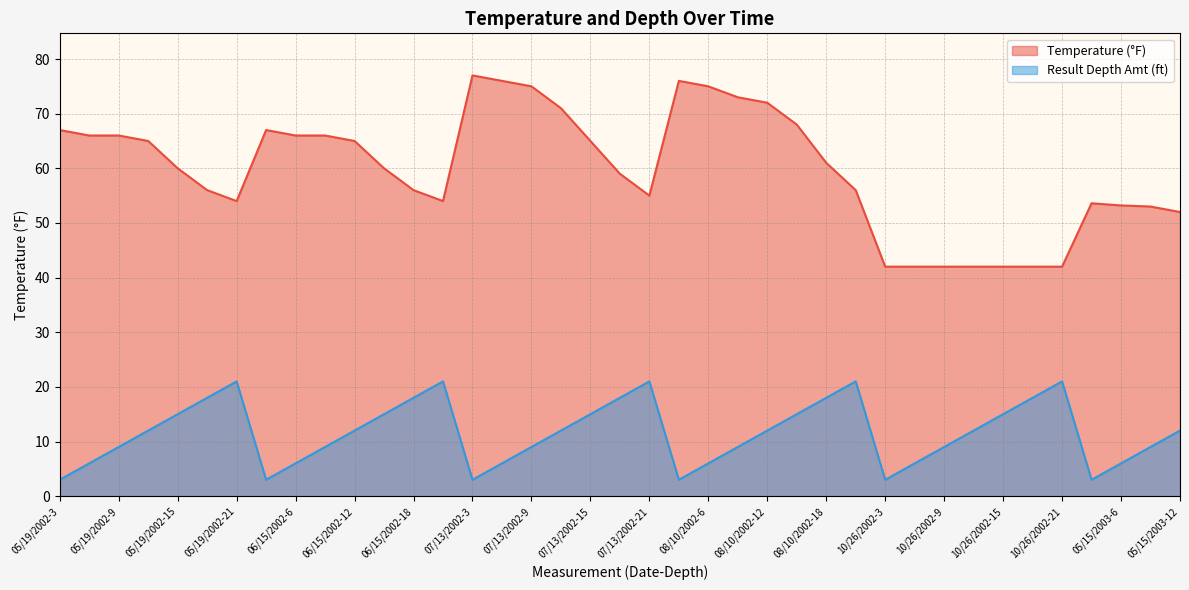

What is the total value across all series at 07/13/2002-15?

80.0